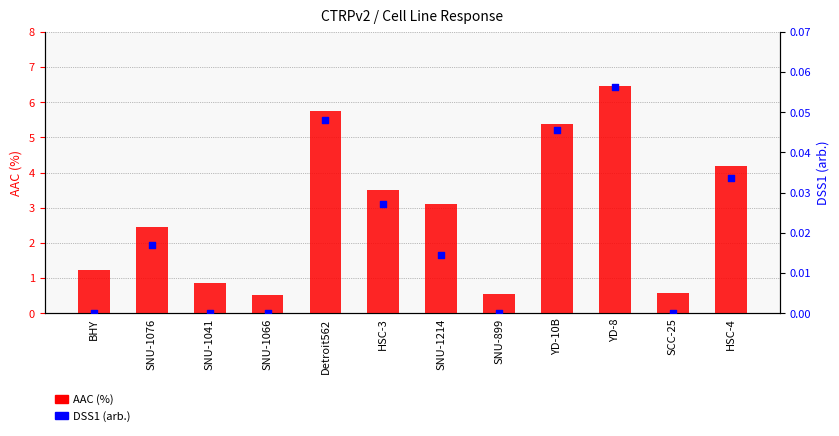

Is the value of DSS1 (arb.) at YD-8 greater than the value of AAC (%) at SNU-1066?

No